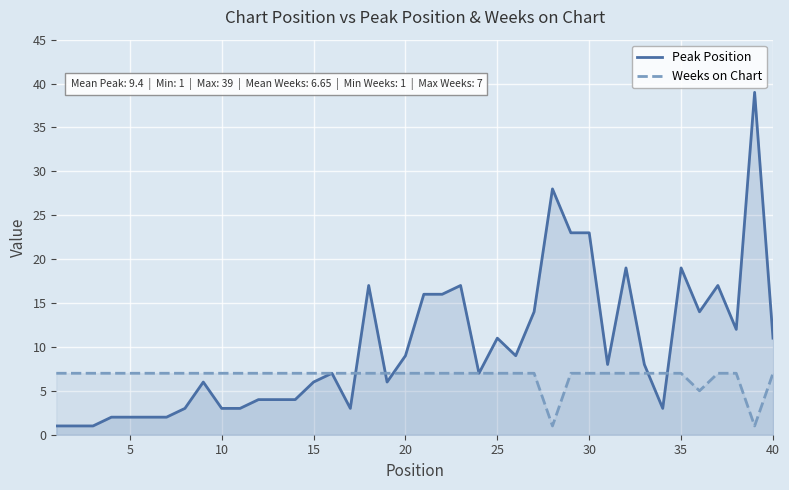

Which series has the largest total across all categories?

Peak Position